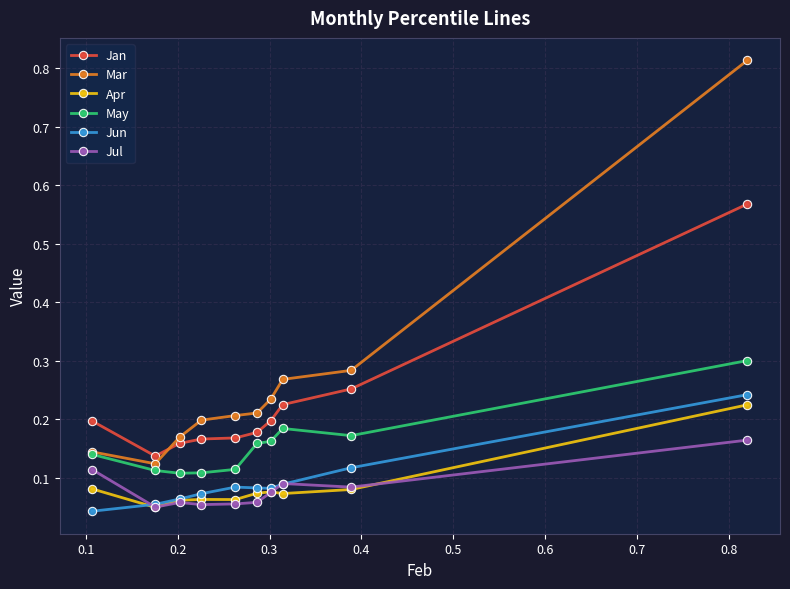

True or false: Mar and Jul cross at least once.

False